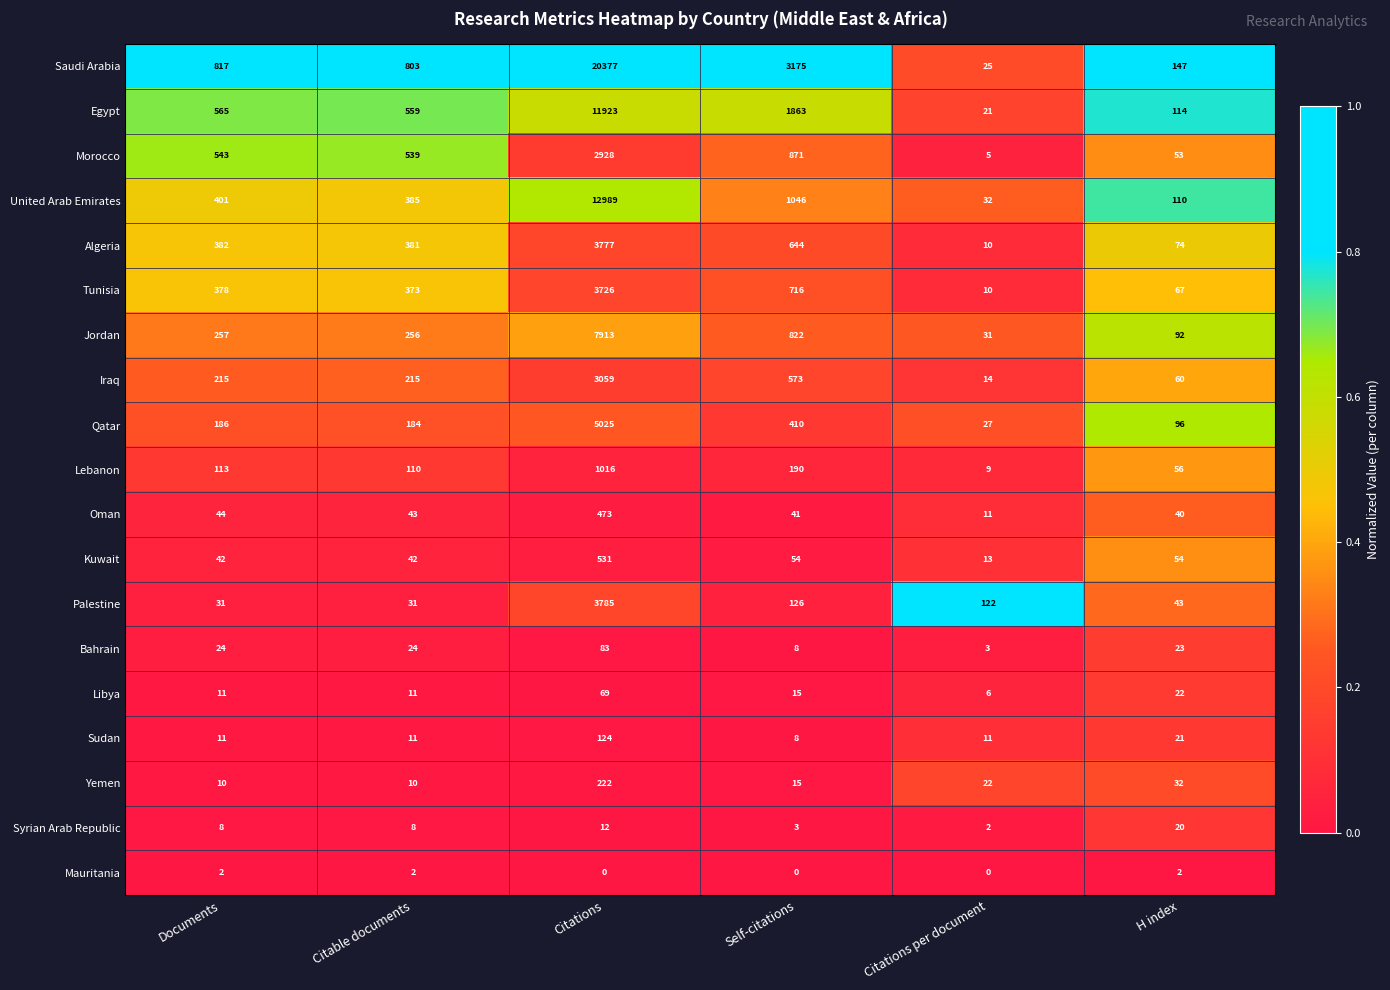

What value does the Algeria series have at Self-citations?

644